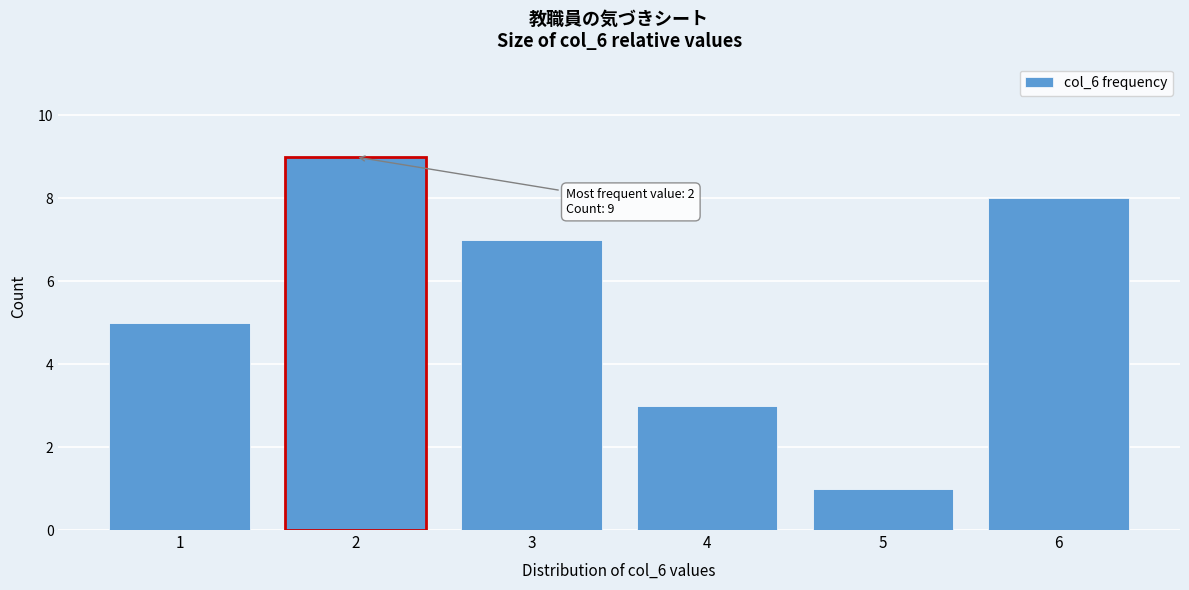

Reading left to right, extract all data points from this chart.

5	9	7	3	1	8